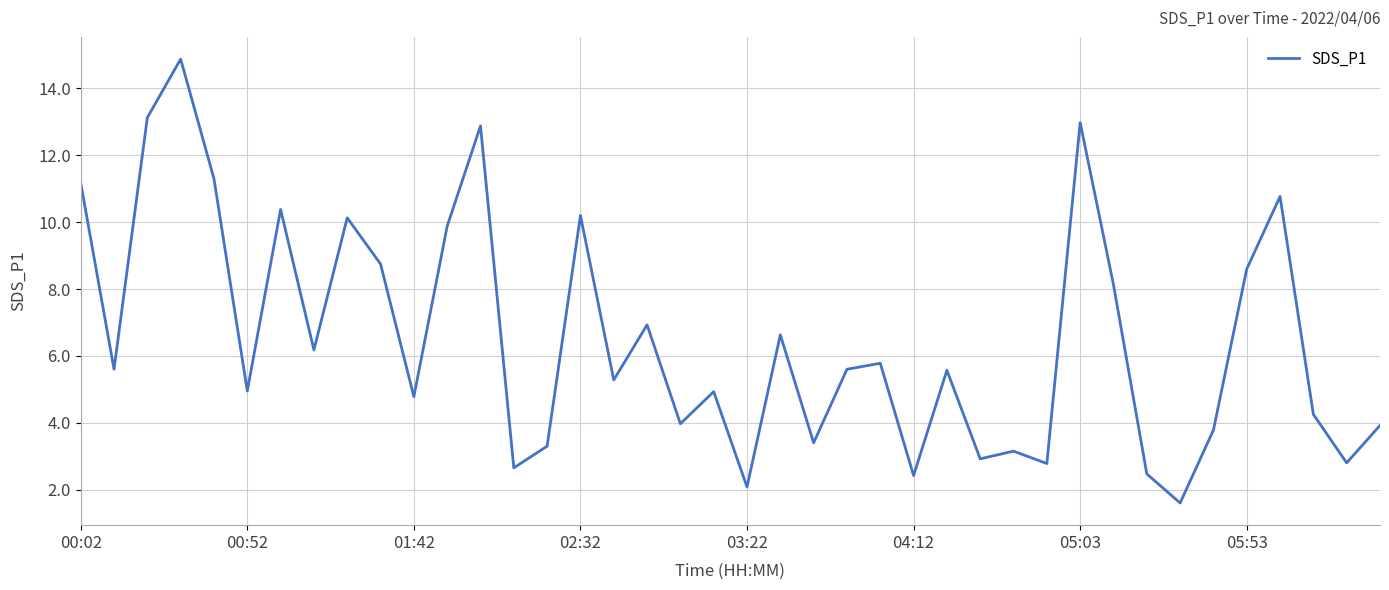

What is the greatest value displayed?

14.9